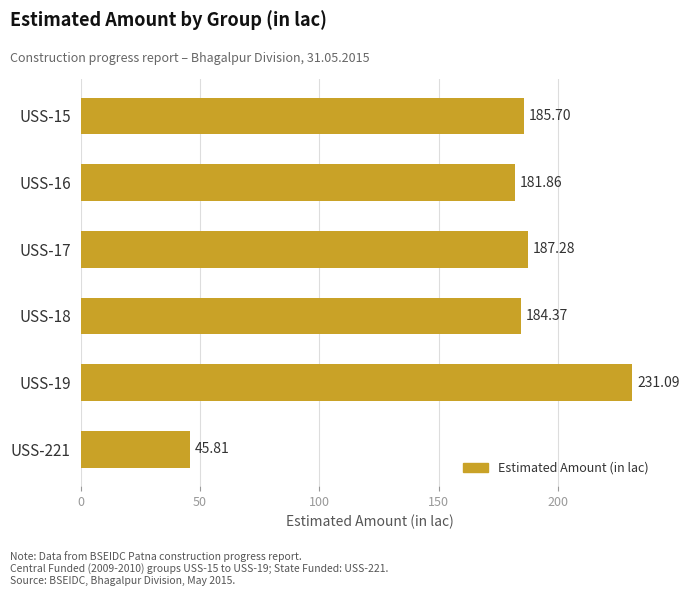

What is the maximum value shown in the chart?

231.1